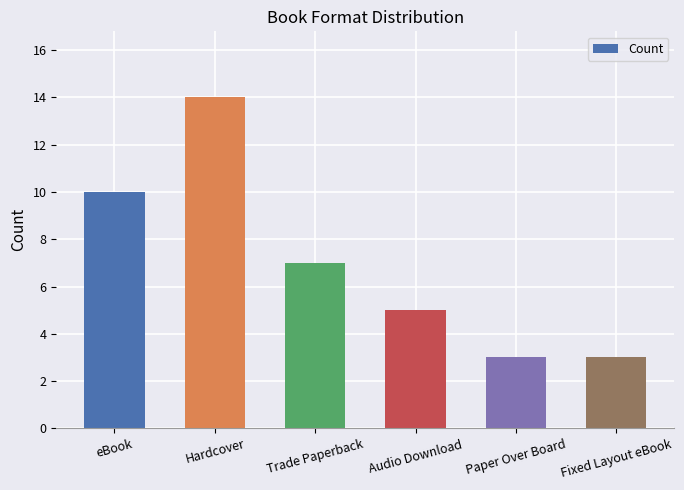

How many categories are shown in the chart?

6